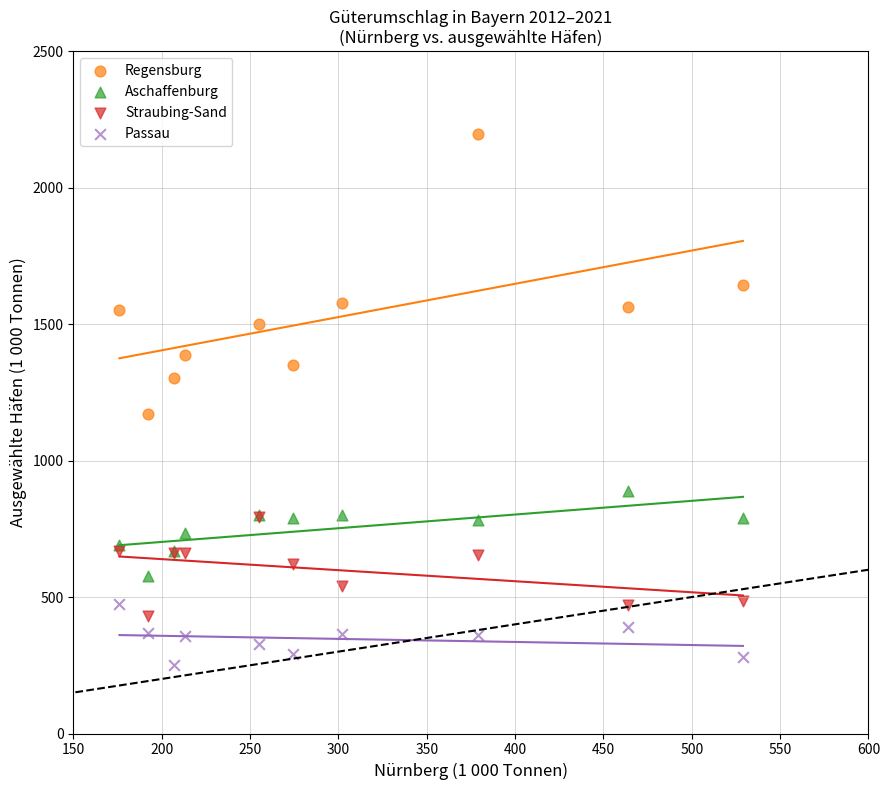

In the Regensburg series, what Y value is closest to 1683?

1645